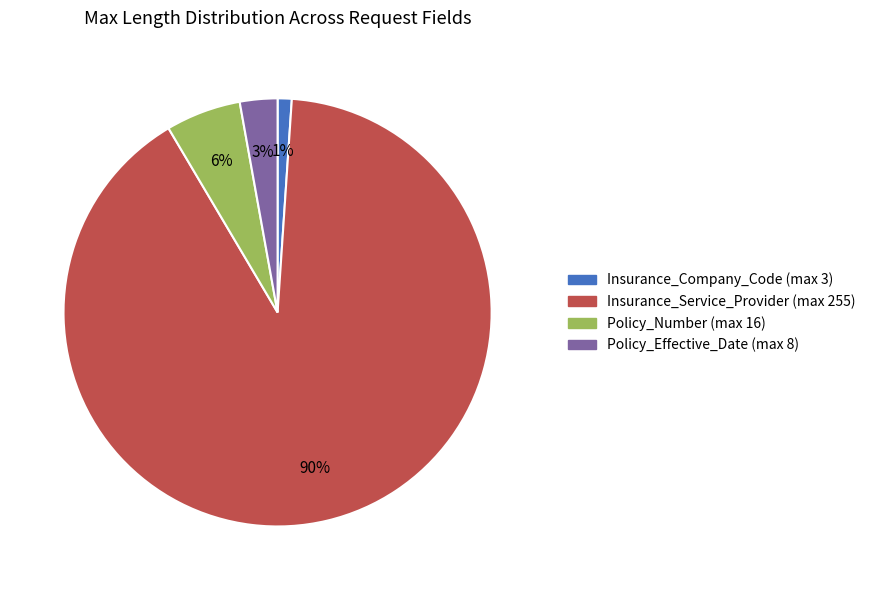

How many slices are in this pie chart?

4